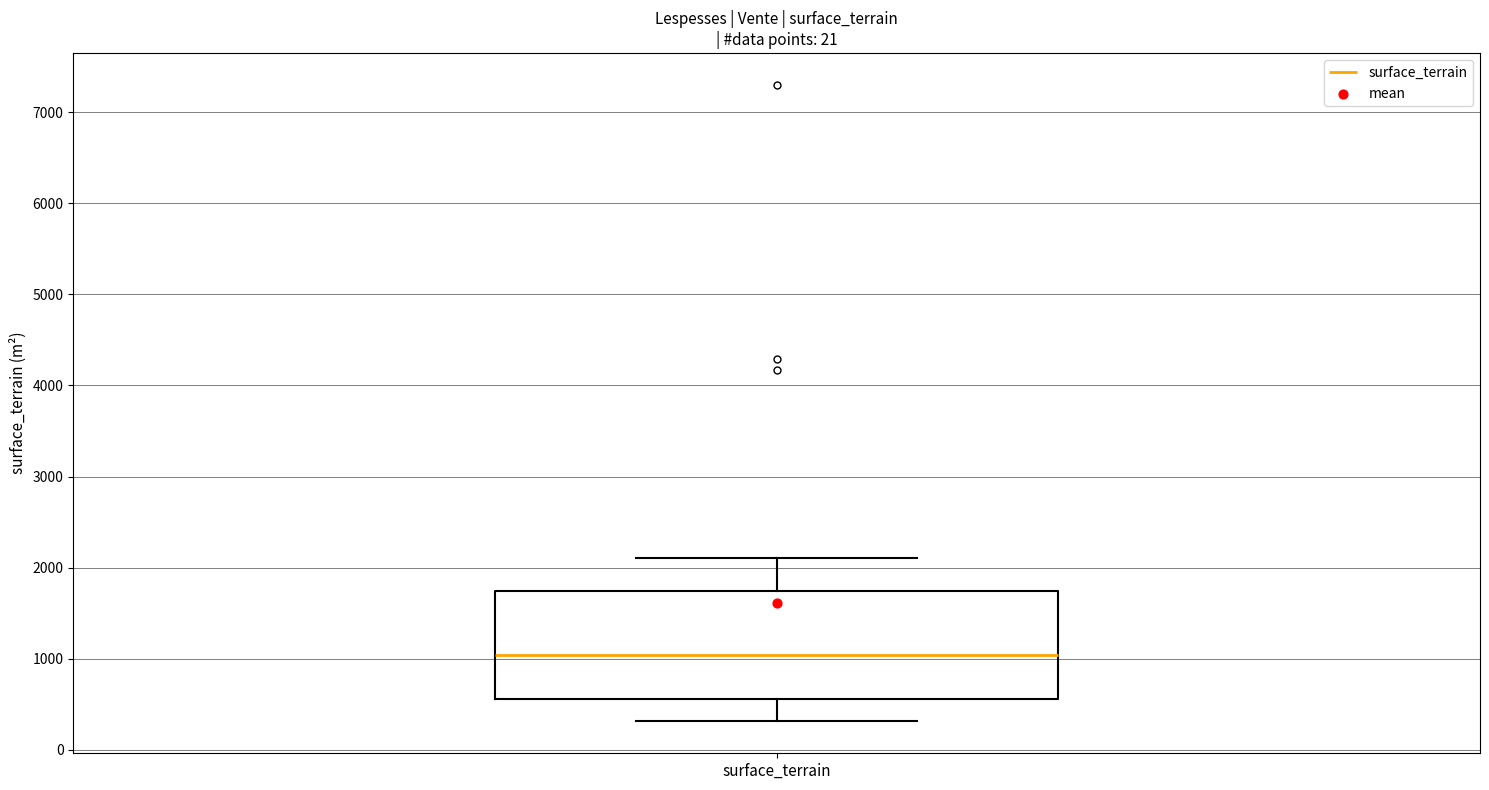

Where does the upper whisker of the box for surface_terrain end on the y-axis? The values are not printed on the chart, so give them approximately, as read against the axis.

2100